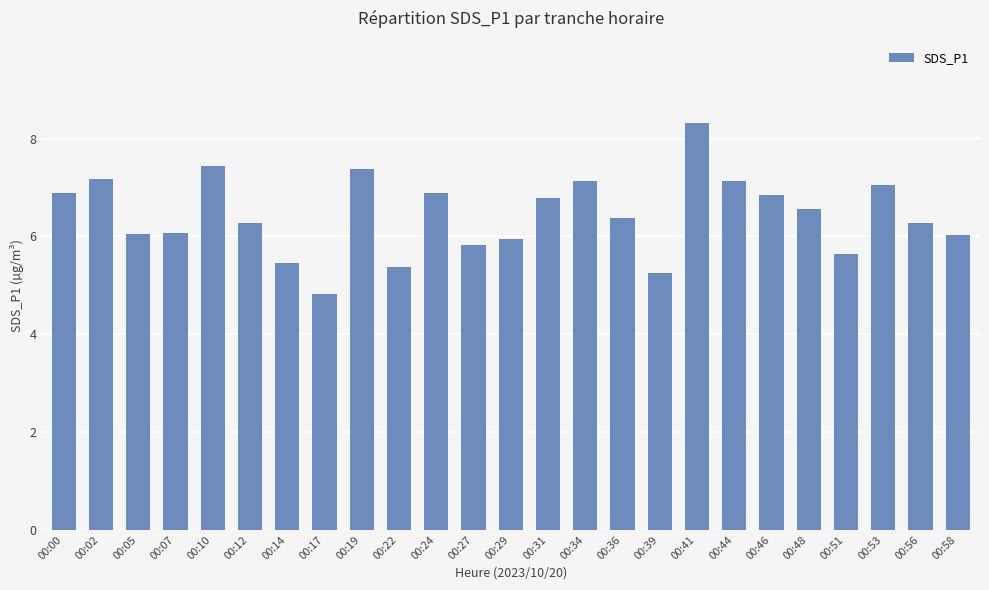

How many distinct data groups are displayed?

1